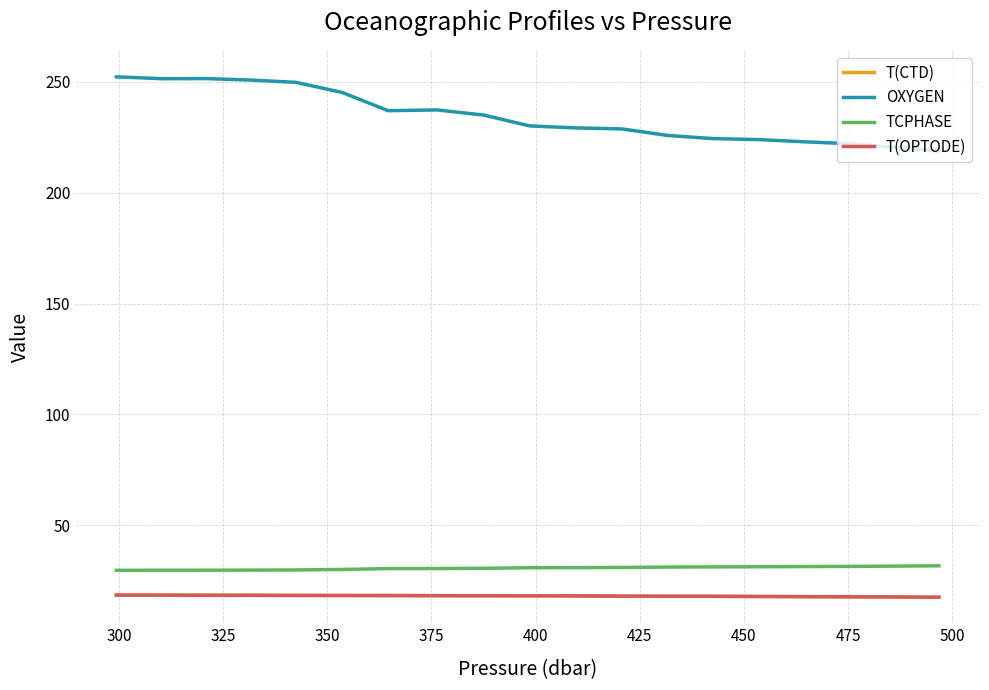

The T(CTD) series shows 29.1 at 400. True or false?

False